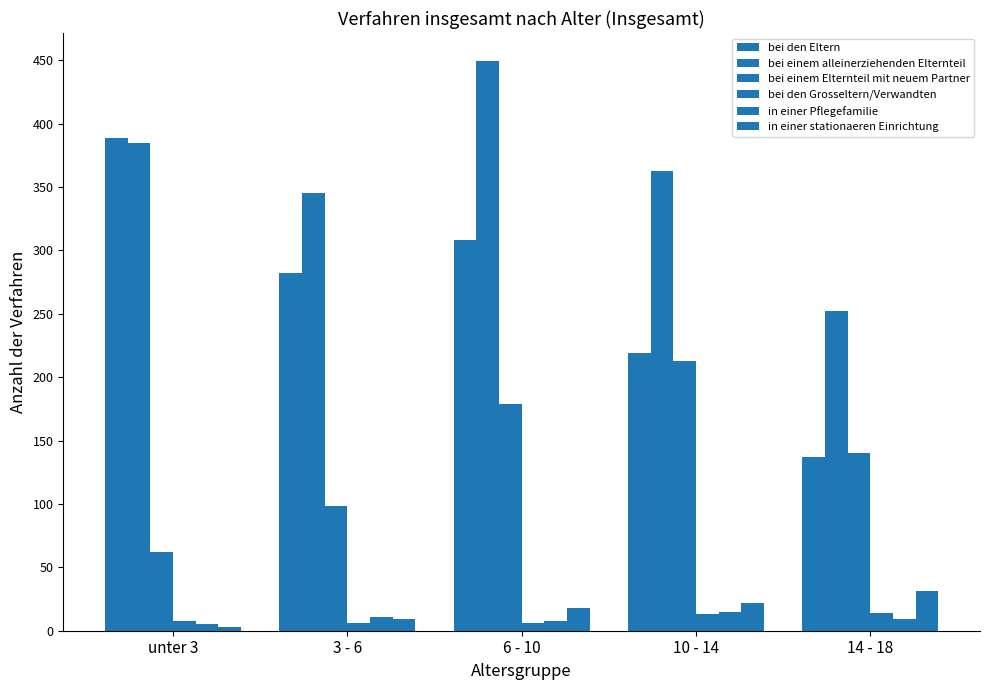

What is the sum of the bei den Eltern values at 14 - 18 and 3 - 6?

419